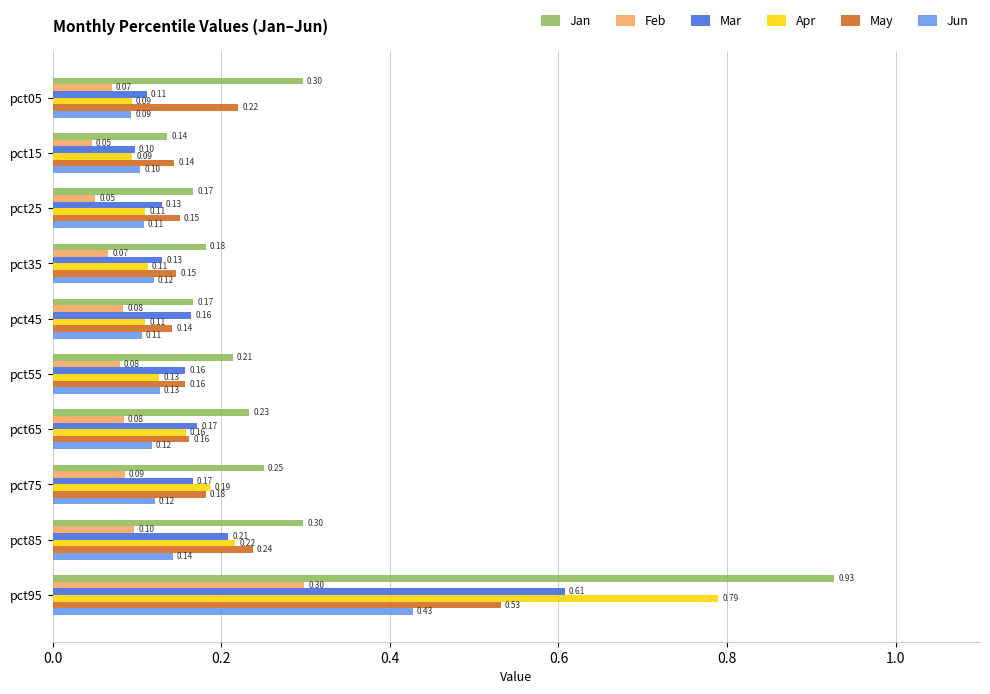

At how many categories does at least one series exceed 0?

10